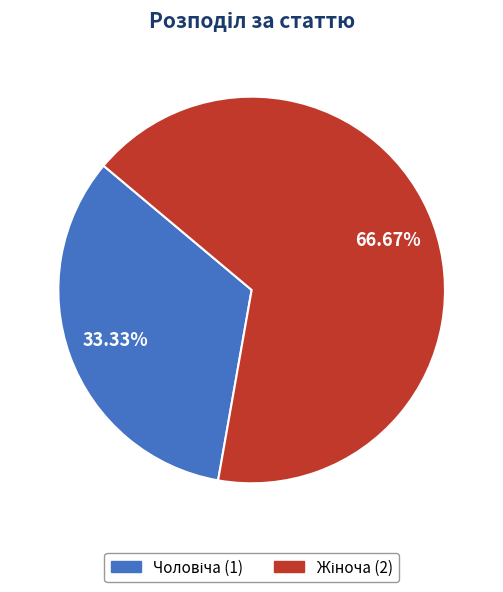

Is there any slice that represents more than half of the pie?

Yes